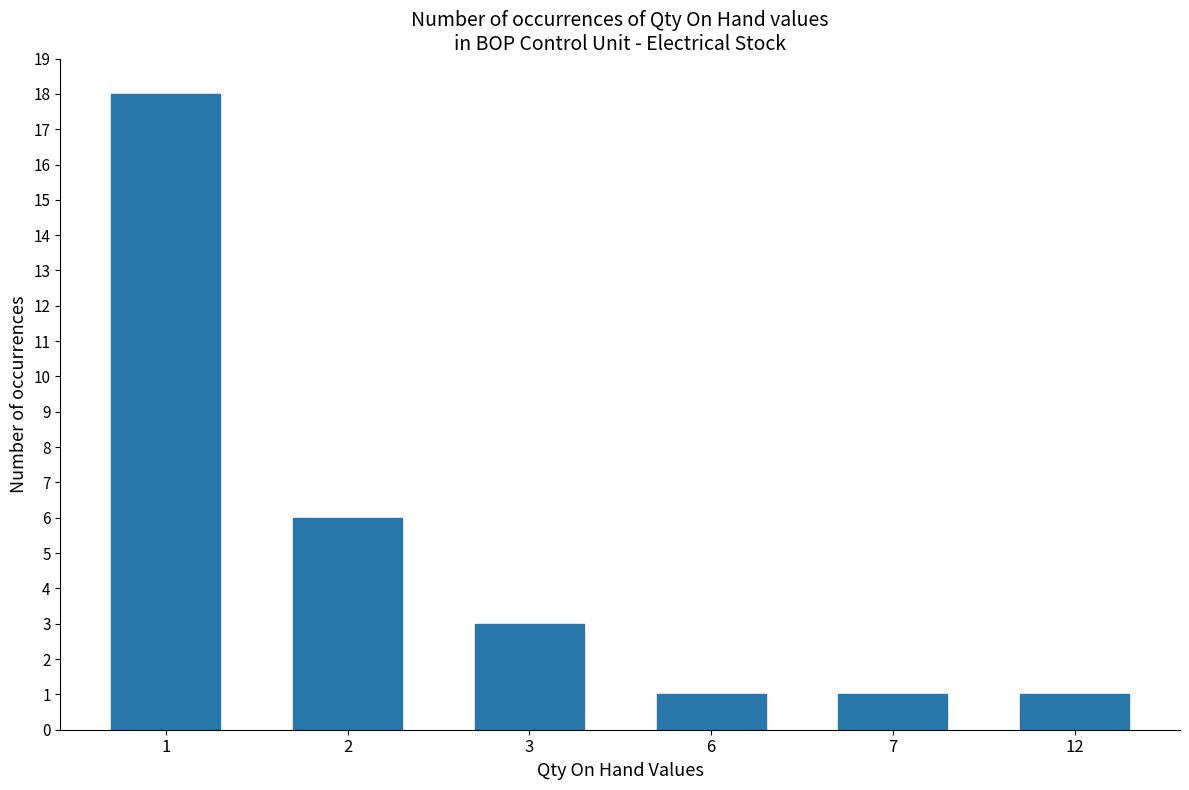

What is the value of the 5th bar from the left?

1